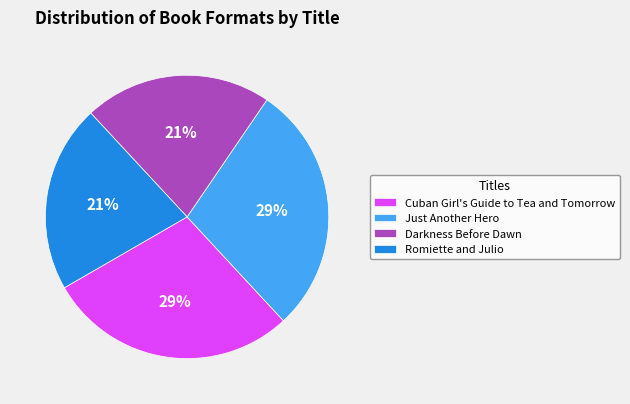

Does Just Another Hero account for over 50% of the chart?

No